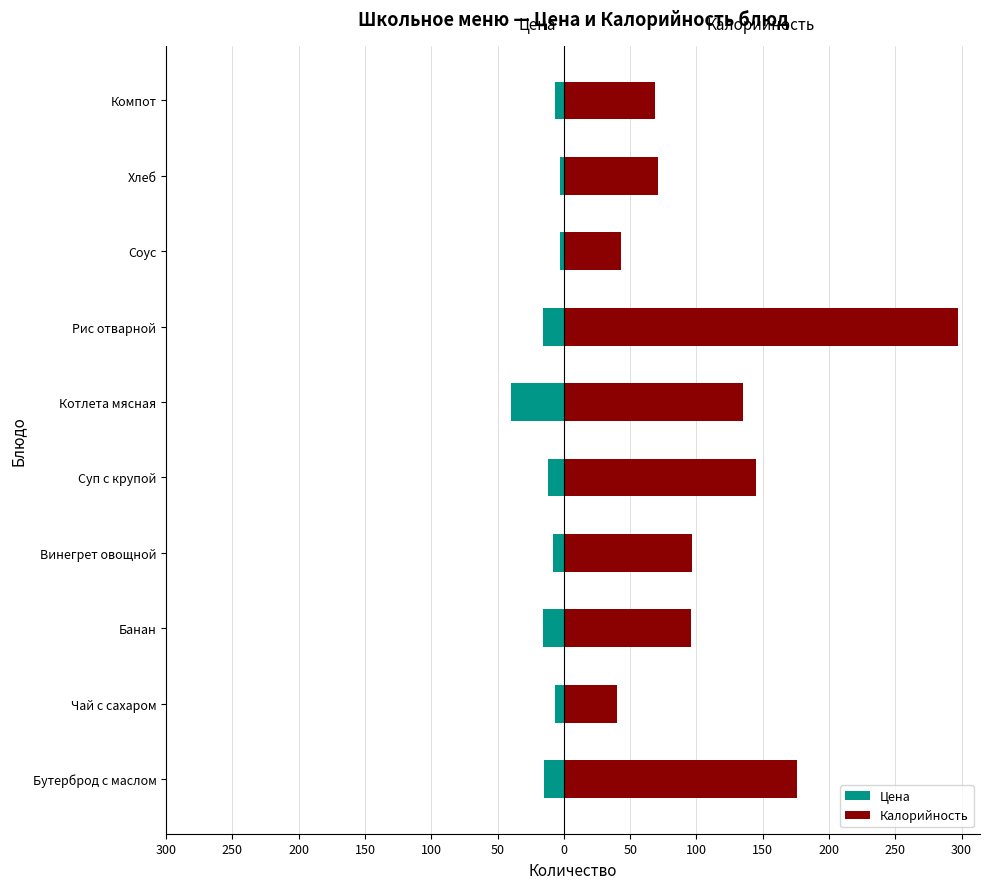

Rank the series by their average value, from highest to lowest.

Калорийность, Цена